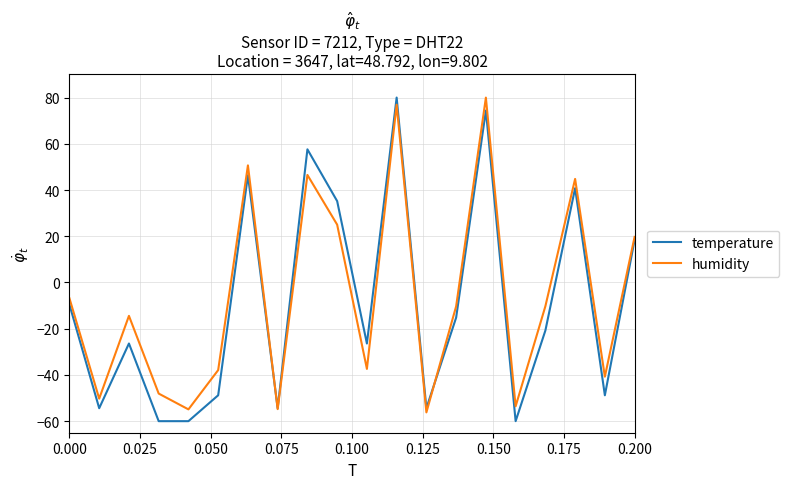

What is the smallest value displayed?

-60.0